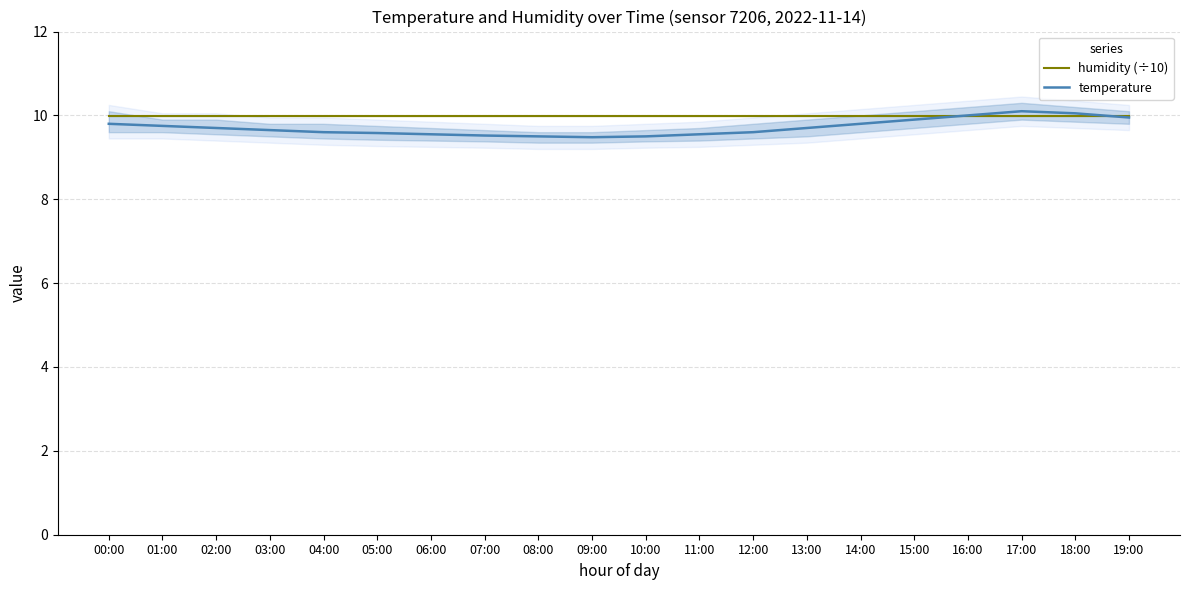

At 15:00, list the series in order from smallest to largest.

temperature, humidity (÷10)